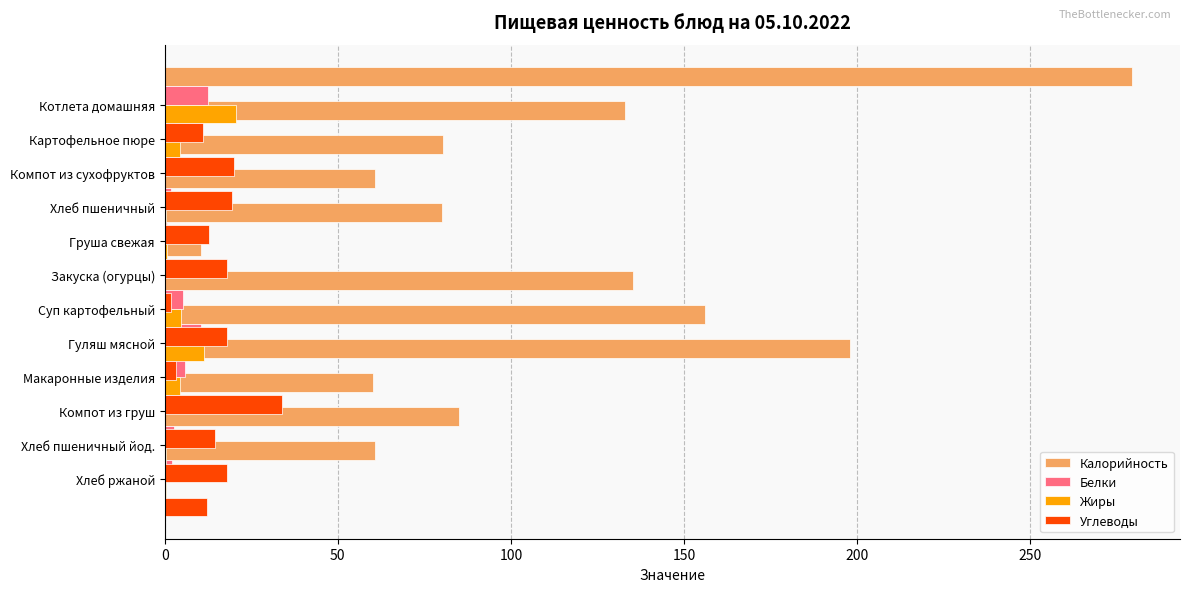

Count the number of categories in the chart.

12